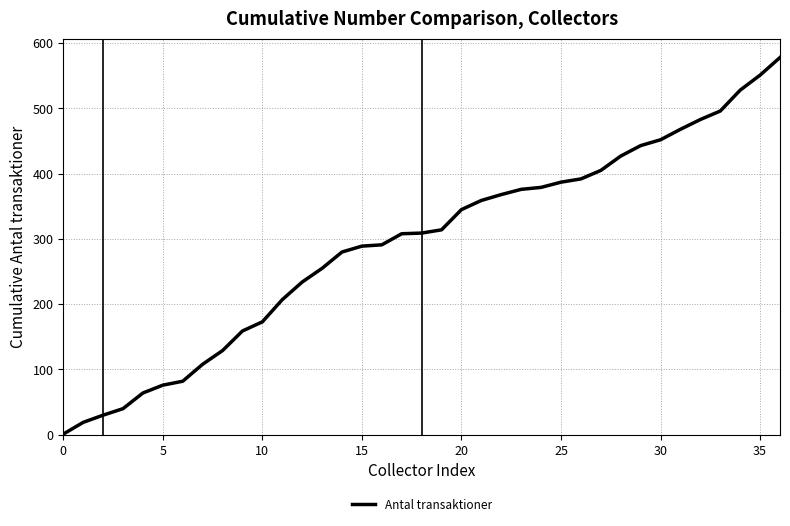

What is the difference between the maximum and minimum values?

577